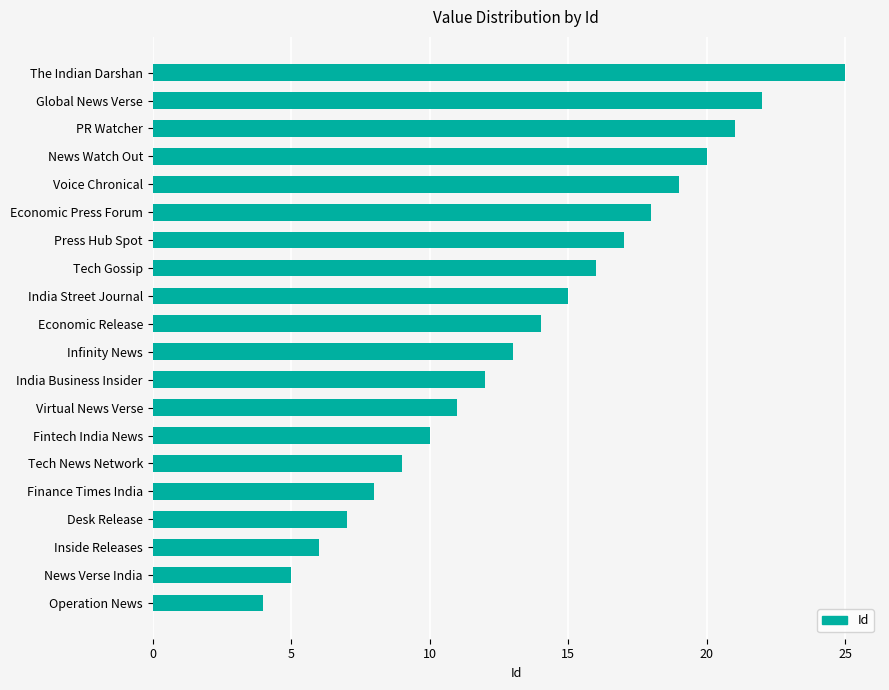

What is the sum of all values?

272